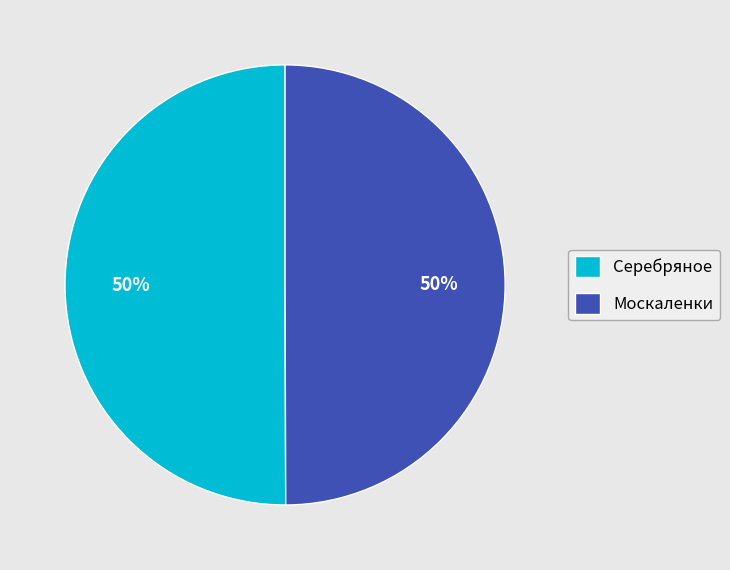

To the nearest percent, what is the combined percentage of Москаленки and Серебряное?

100%